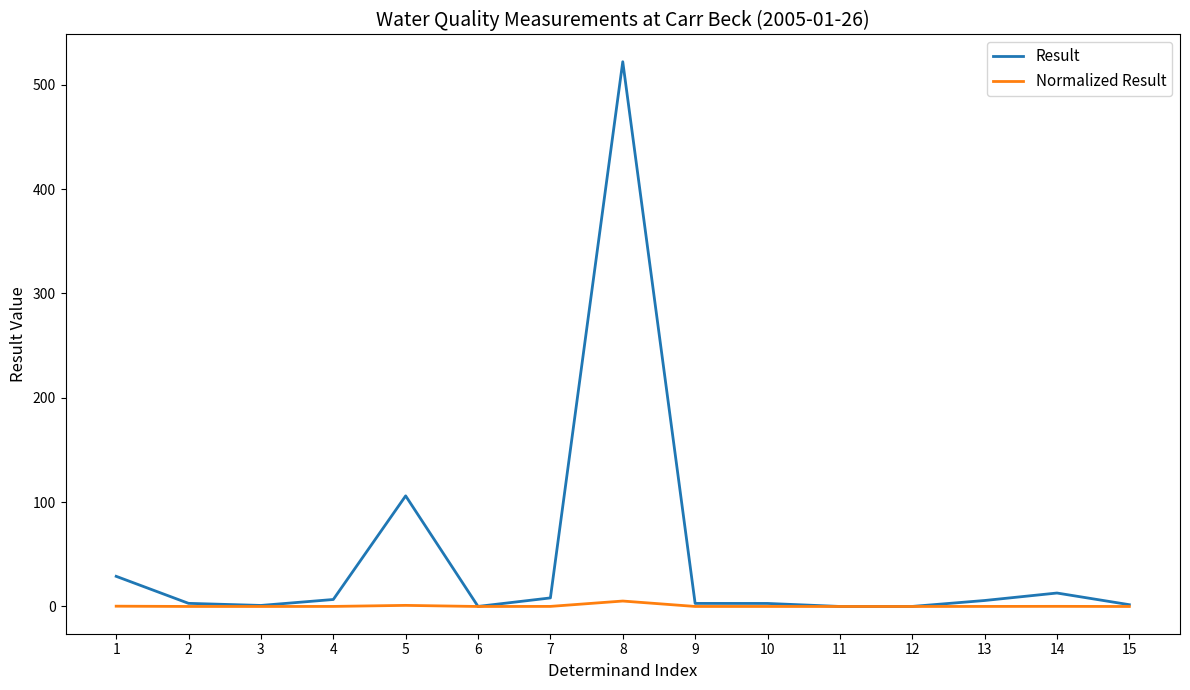

How many series are shown in this chart?

2